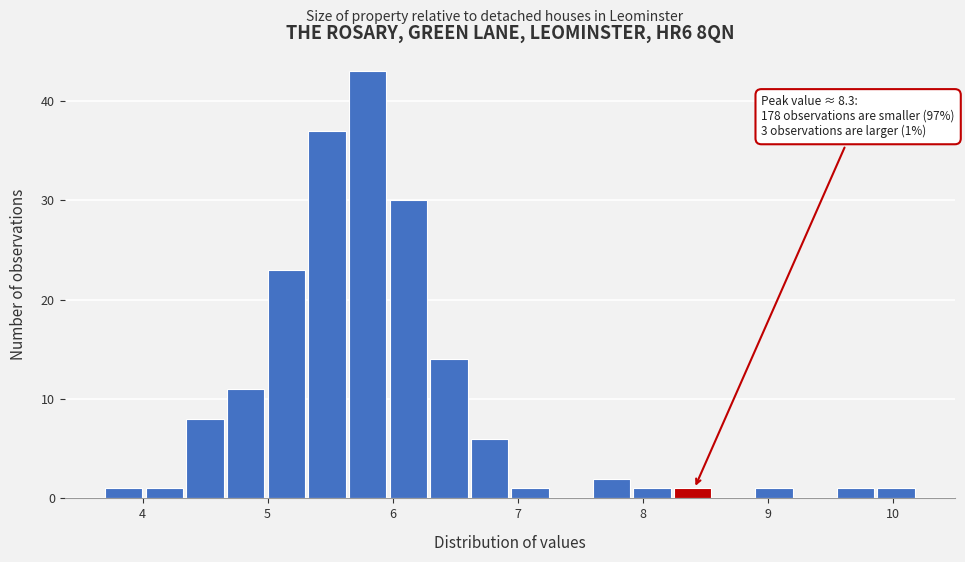

Read against the x-axis, roughly where is the centre of the tallest bar?

5.8